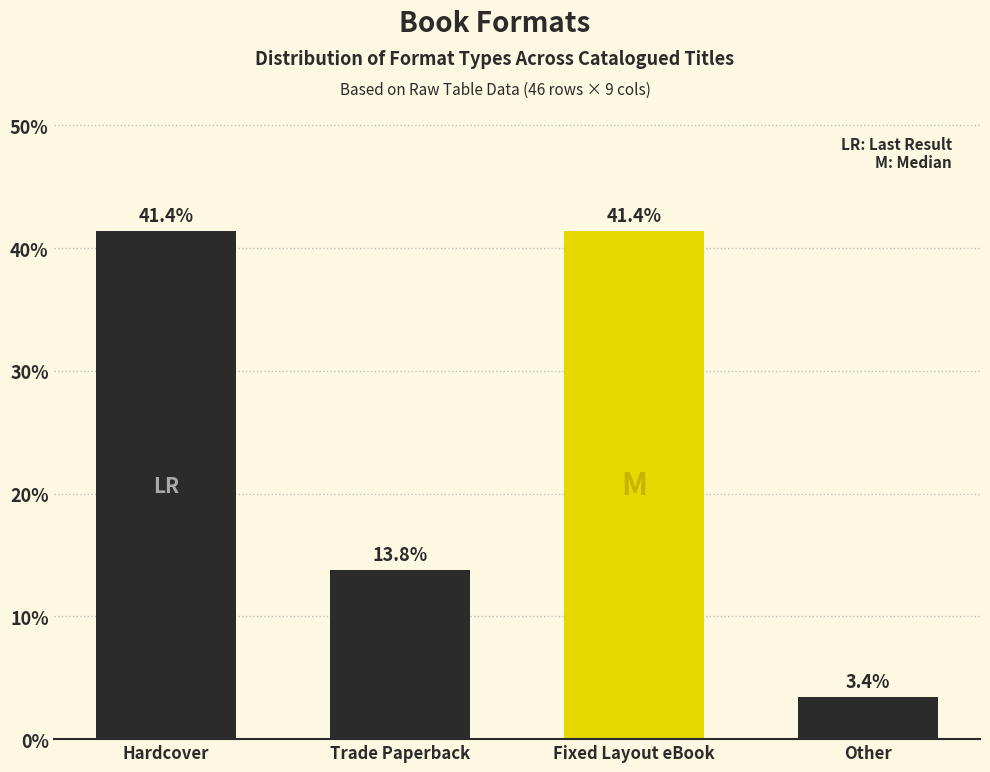

Reading left to right, list all the values displayed in this chart.

41.4	13.8	41.4	3.4